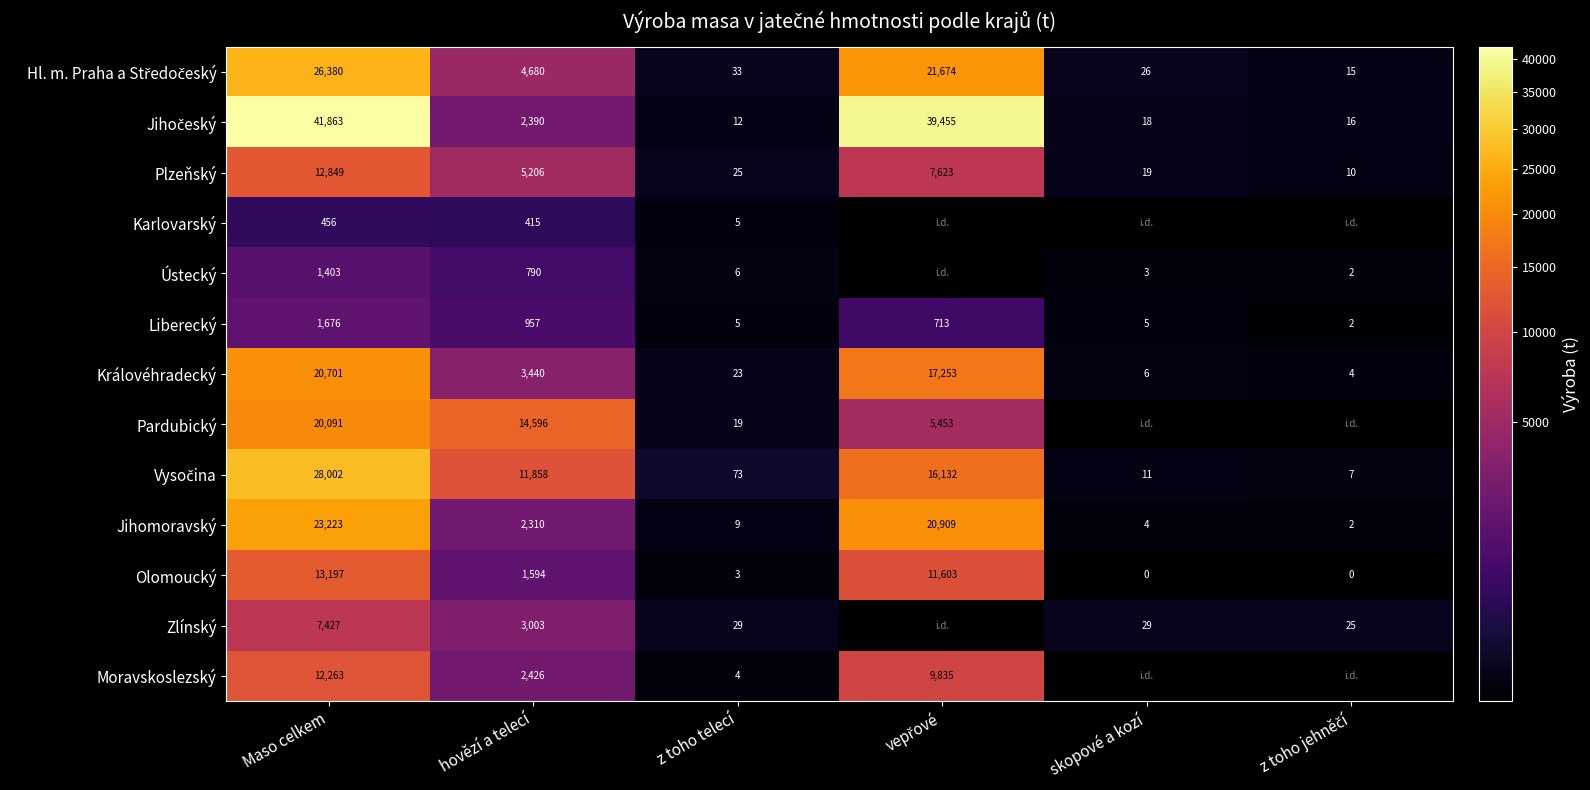

Is the value of Zlínský at Maso celkem greater than the value of Ústecký at Maso celkem?

Yes